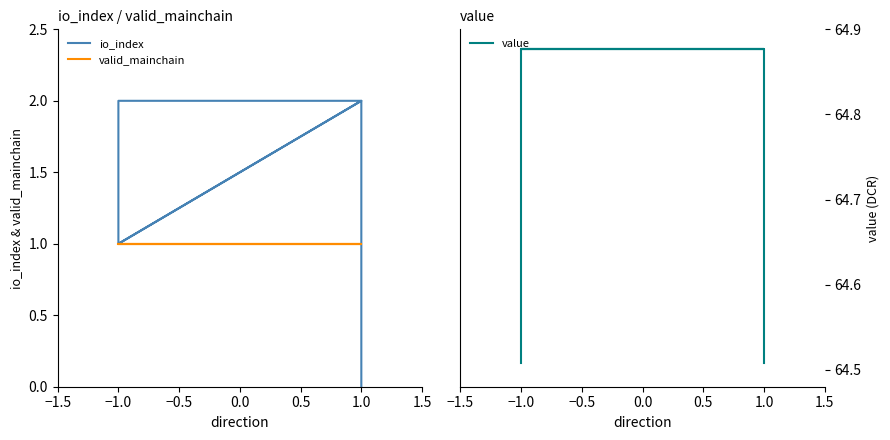

True or false: value and io_index cross at least once.

False